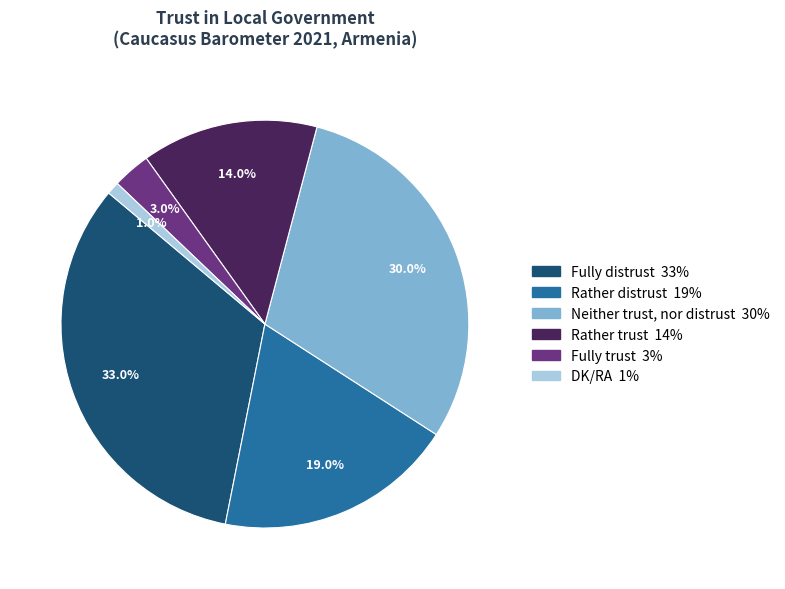

The Fully trust slice represents 3% of the pie. True or false?

True